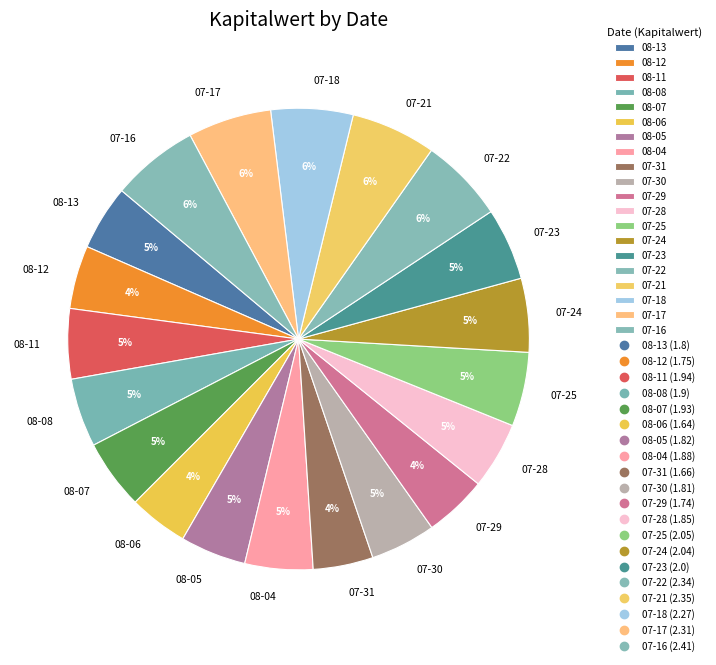

To the nearest percent, what is the difference between the largest and smallest slice percentages?

2%